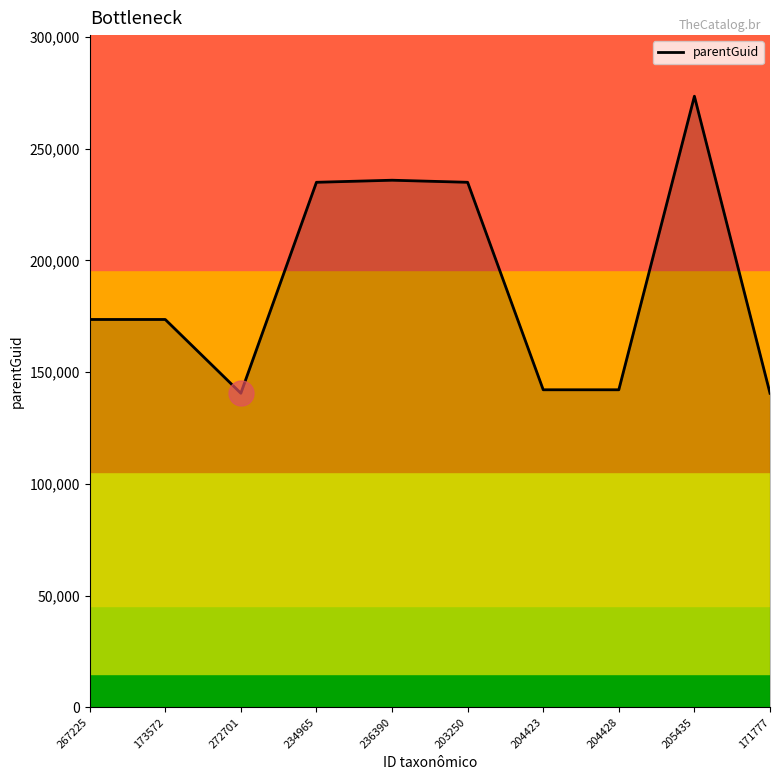

What is the difference between the maximum and second lowest values?

132930